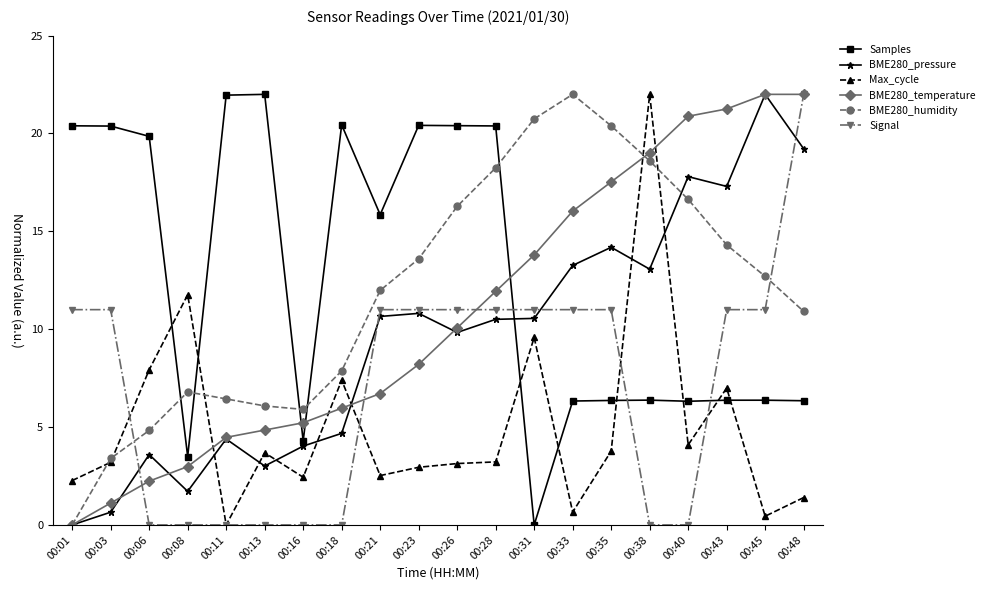

True or false: Max_cycle has a value of 0.7 at 00:33.

True